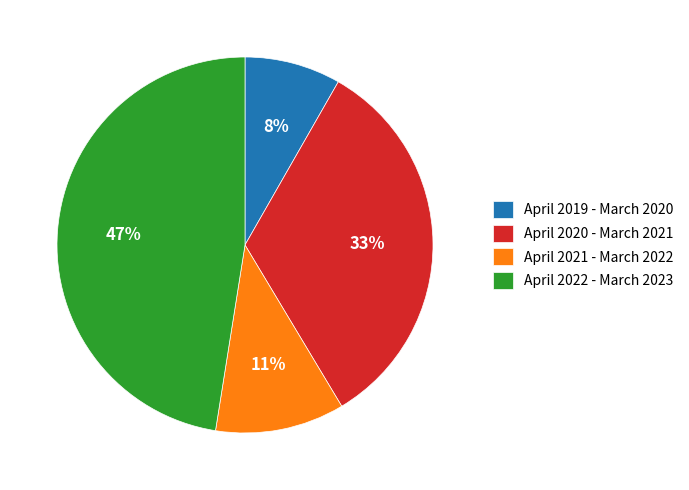

Does April 2019 - March 2020 represent more than half of the total?

No